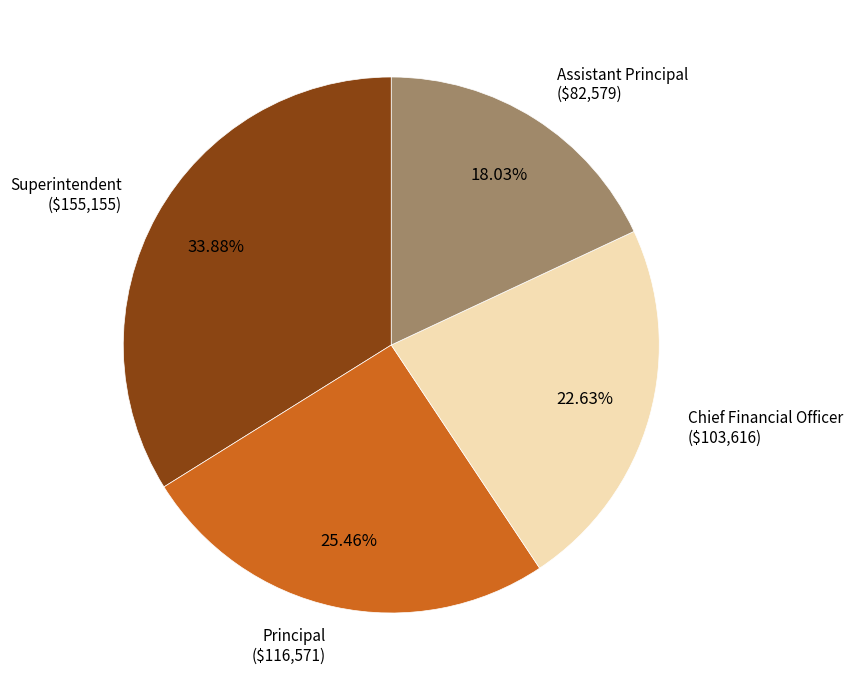

Does any single category account for the majority?

No